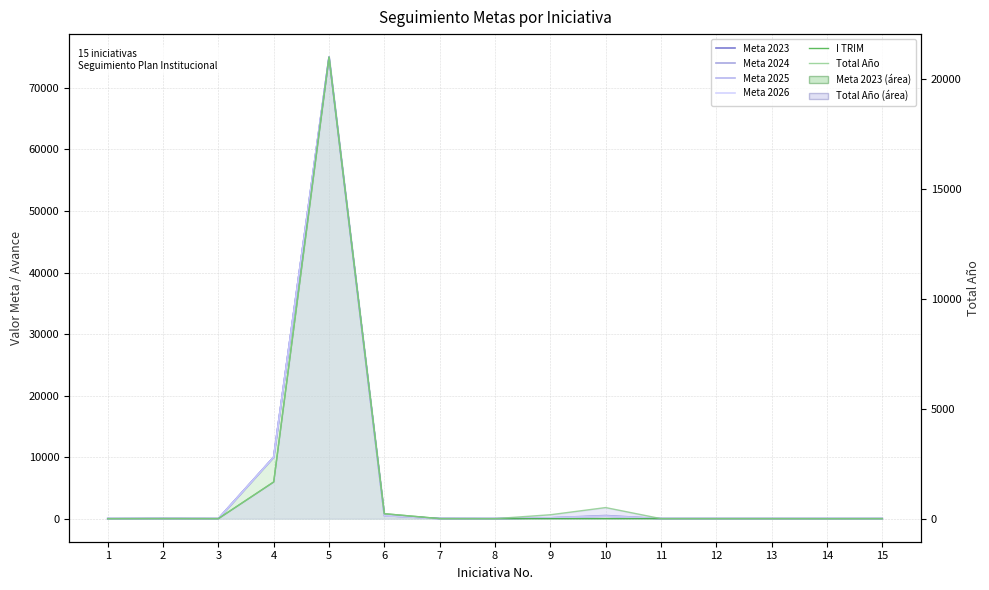

The value of Meta 2024 at 1 is 0.5. True or false?

True